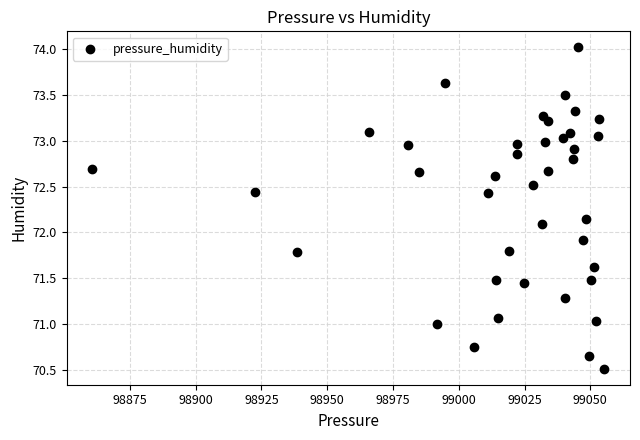

What is the range of X values (max minus min)?

194.7